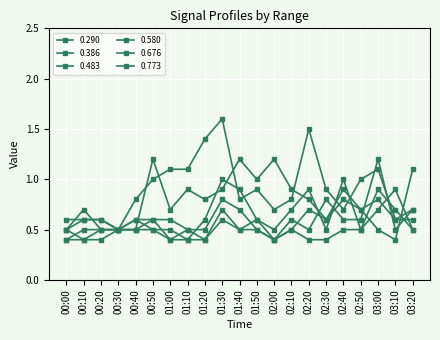

At 00:30, list the series in order from smallest to largest.

0.290, 0.386, 0.483, 0.580, 0.676, 0.773